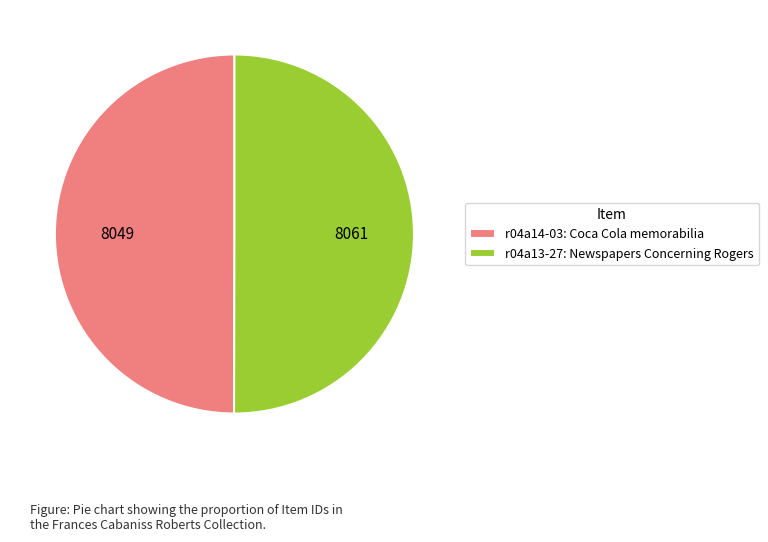

Is it true that r04a13-27: Newspapers Concerning Rogers is 50% of the pie?

True